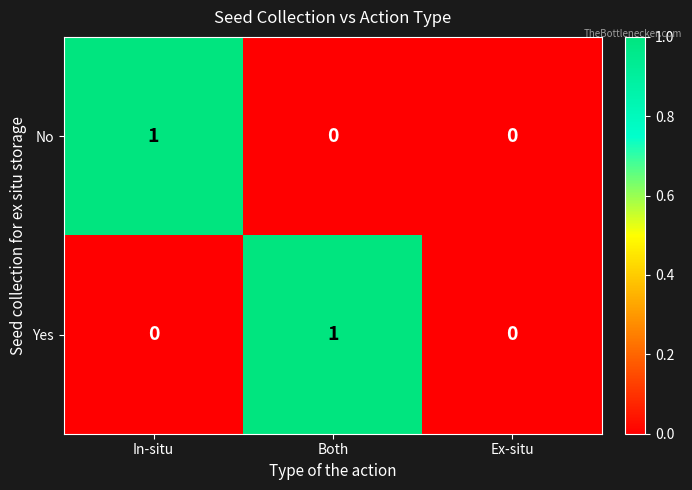

The No series shows 0 at Both. True or false?

True